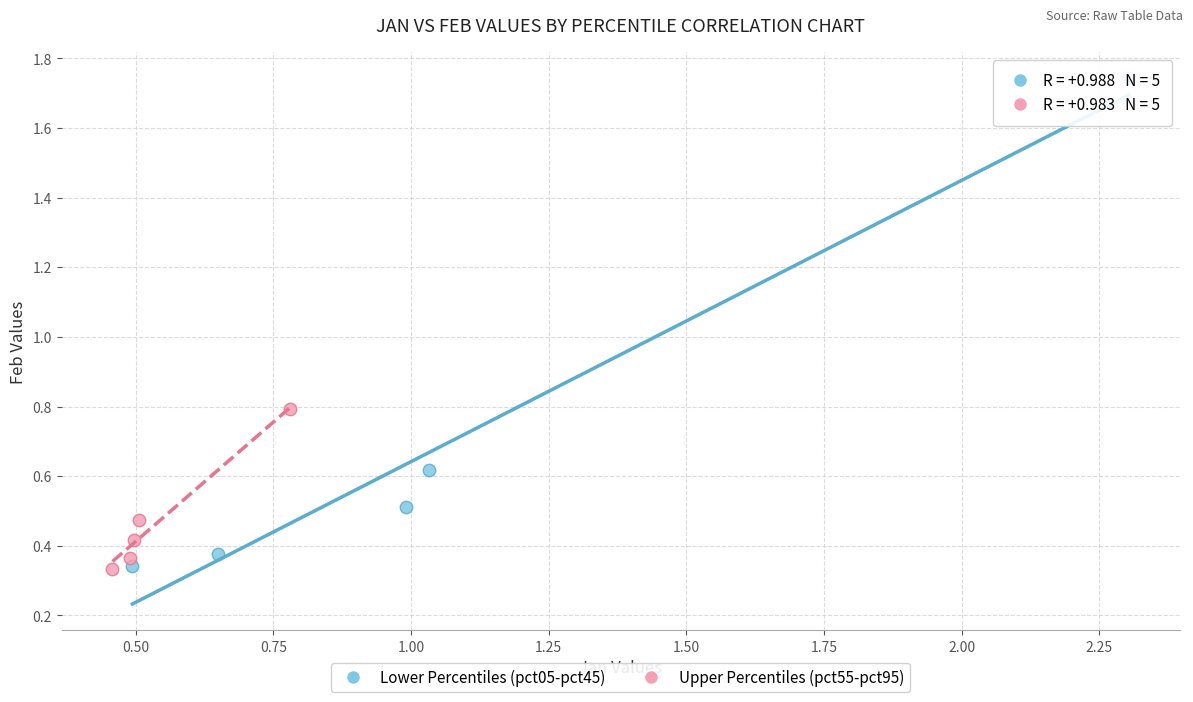

Which series reaches the maximum Y coordinate?

Lower Percentiles (pct05-pct45)